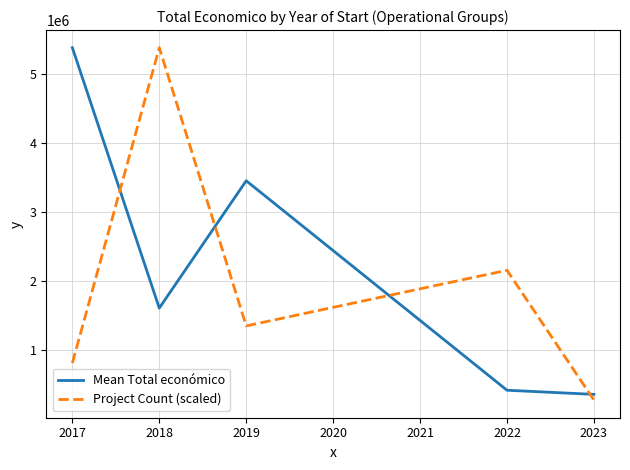

The Mean Total económico series shows 235000.6 at 2019. True or false?

False